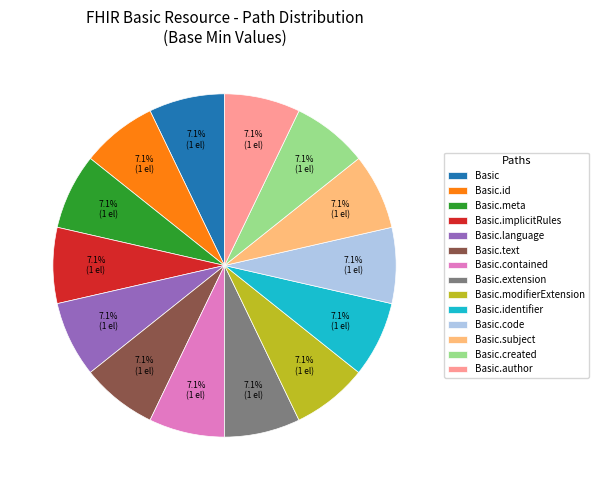

What is the ratio of the value at Basic.modifierExtension to the value at Basic.meta?

1.0